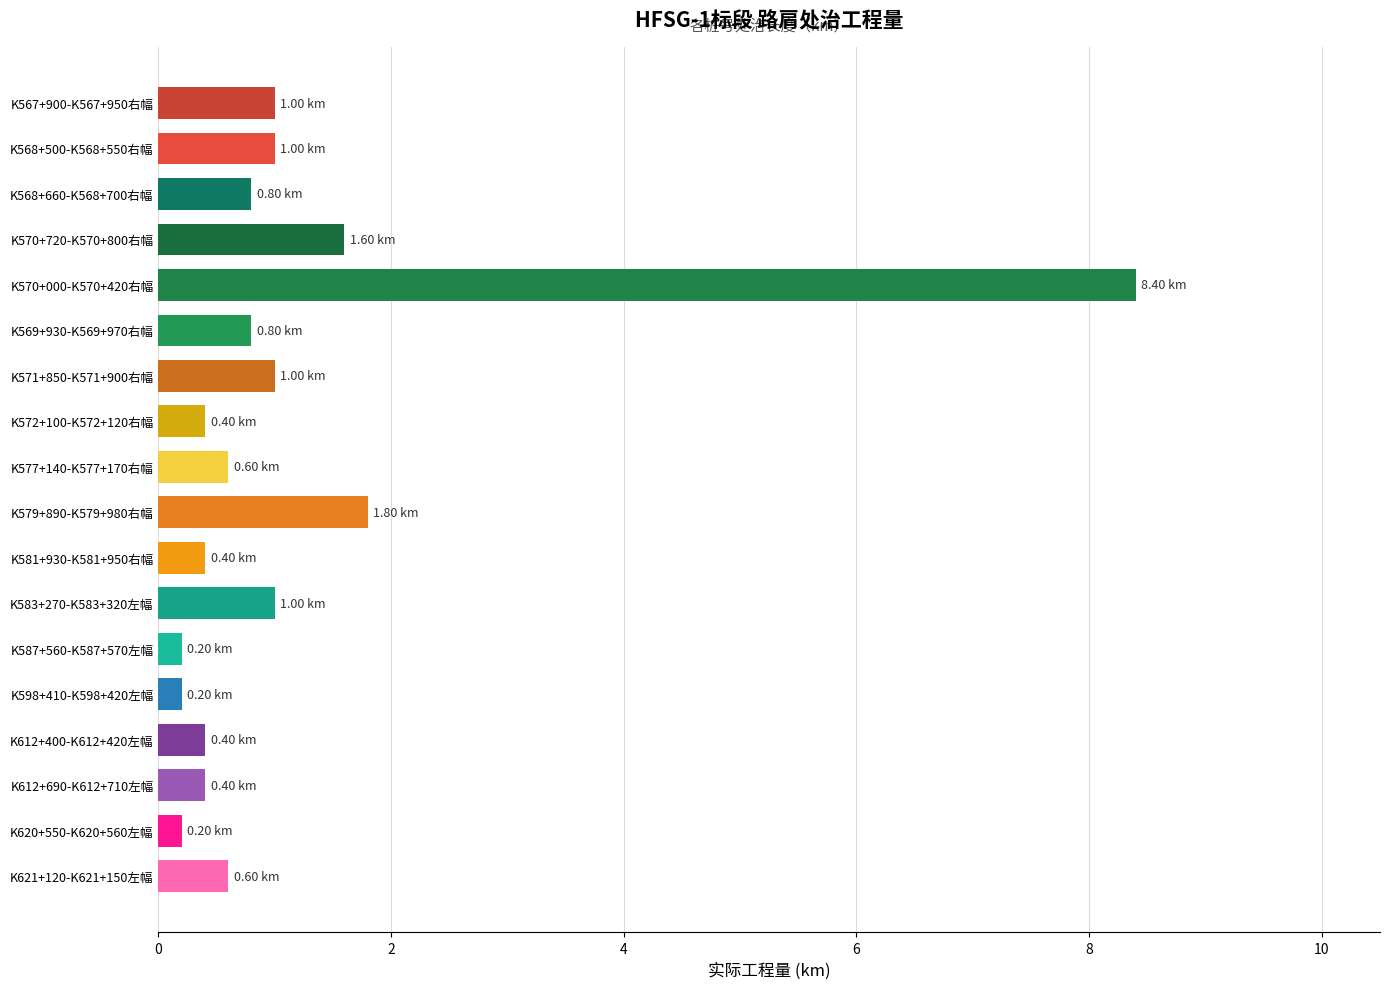

Between K568+500-K568+550右幅 and K577+140-K577+170右幅, which is larger?

K568+500-K568+550右幅